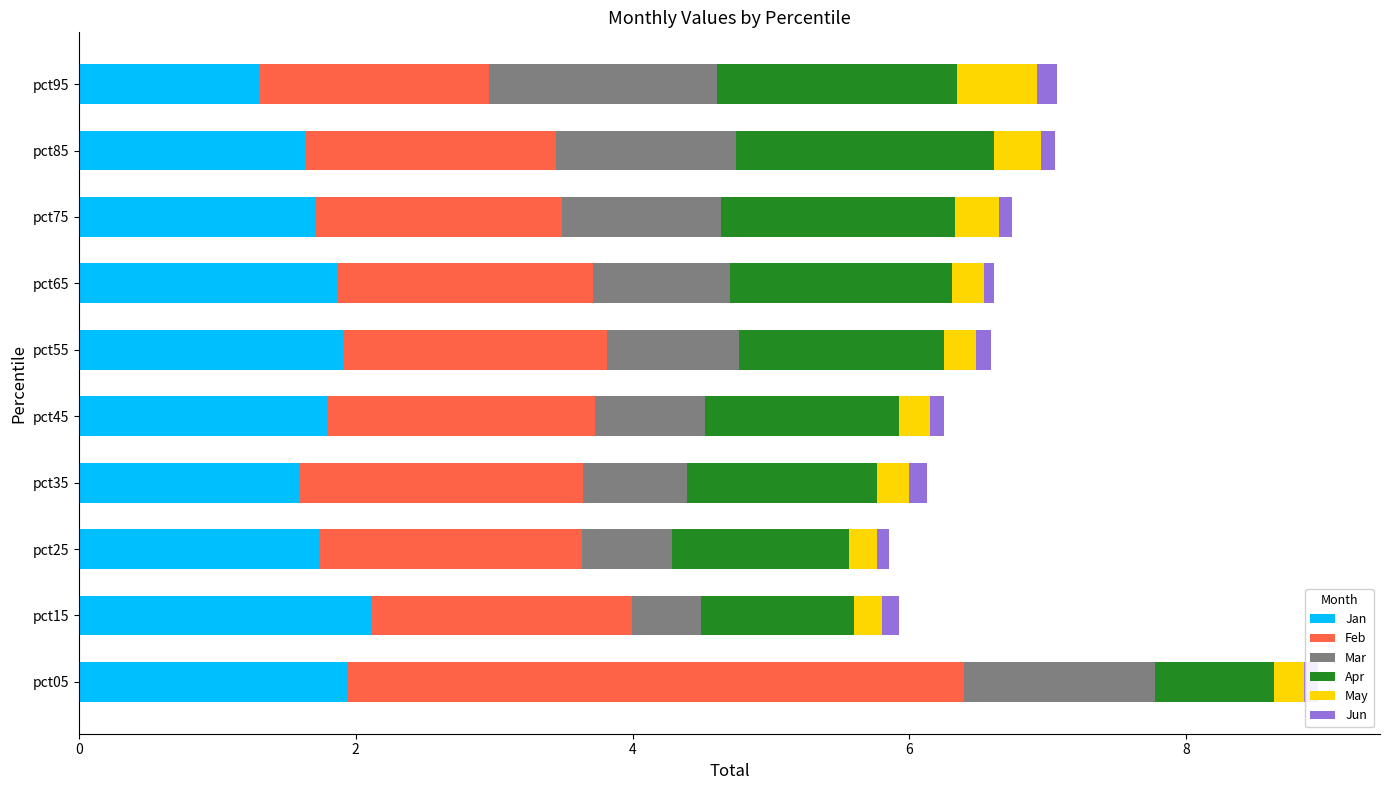

The Jan series shows 1.7 at pct25. True or false?

True